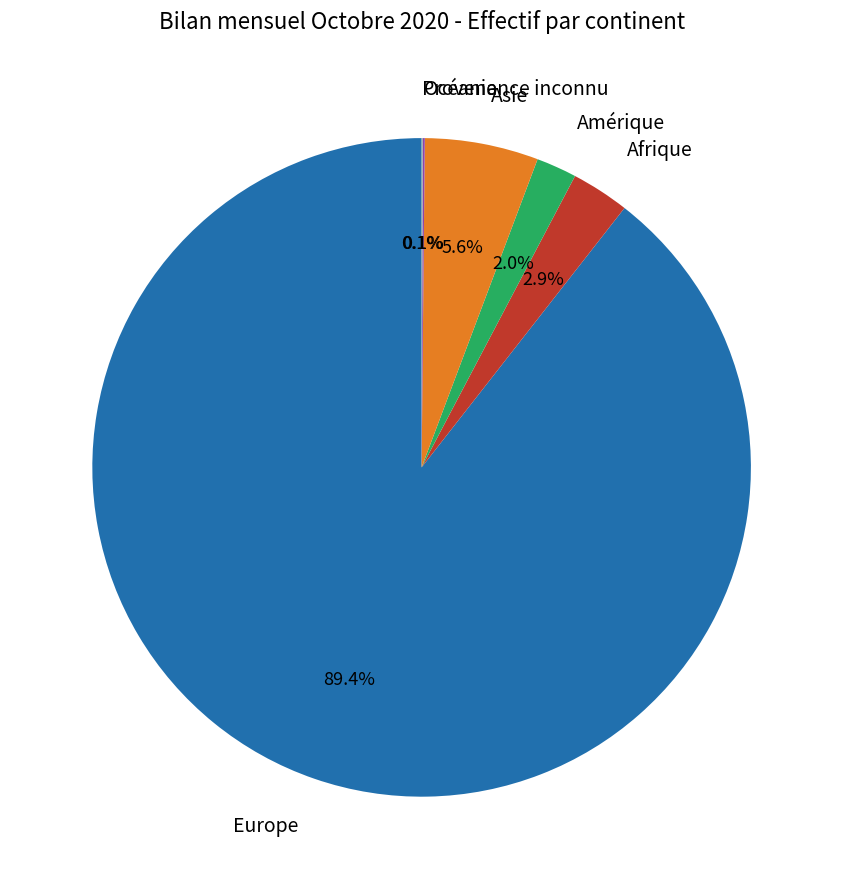

What is the largest slice in the pie chart?

Europe